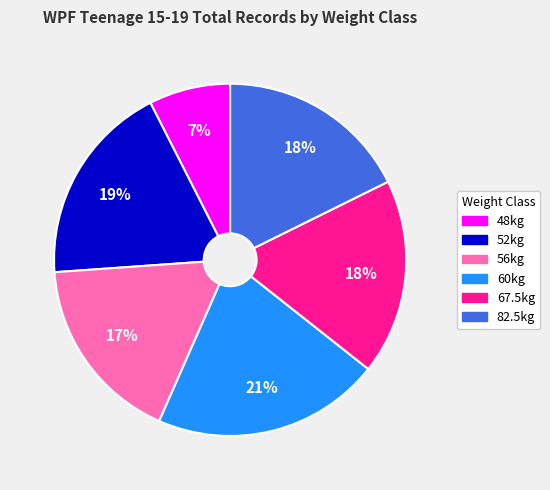

Is it true that 82.5kg is 7% of the pie?

False